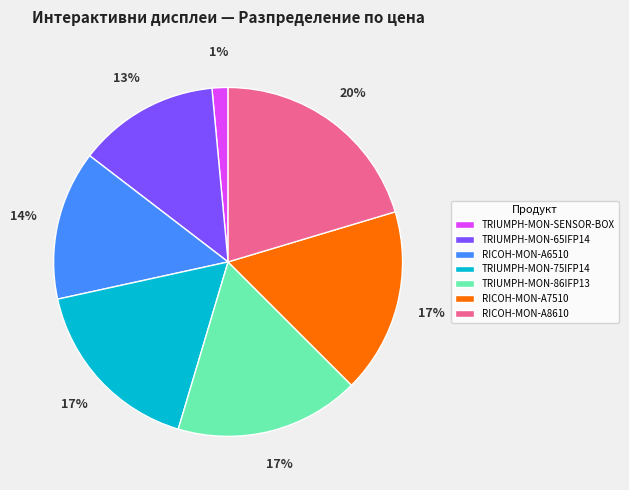

To the nearest percent, what percentage of the pie is RICOH-MON-A6510?

14%